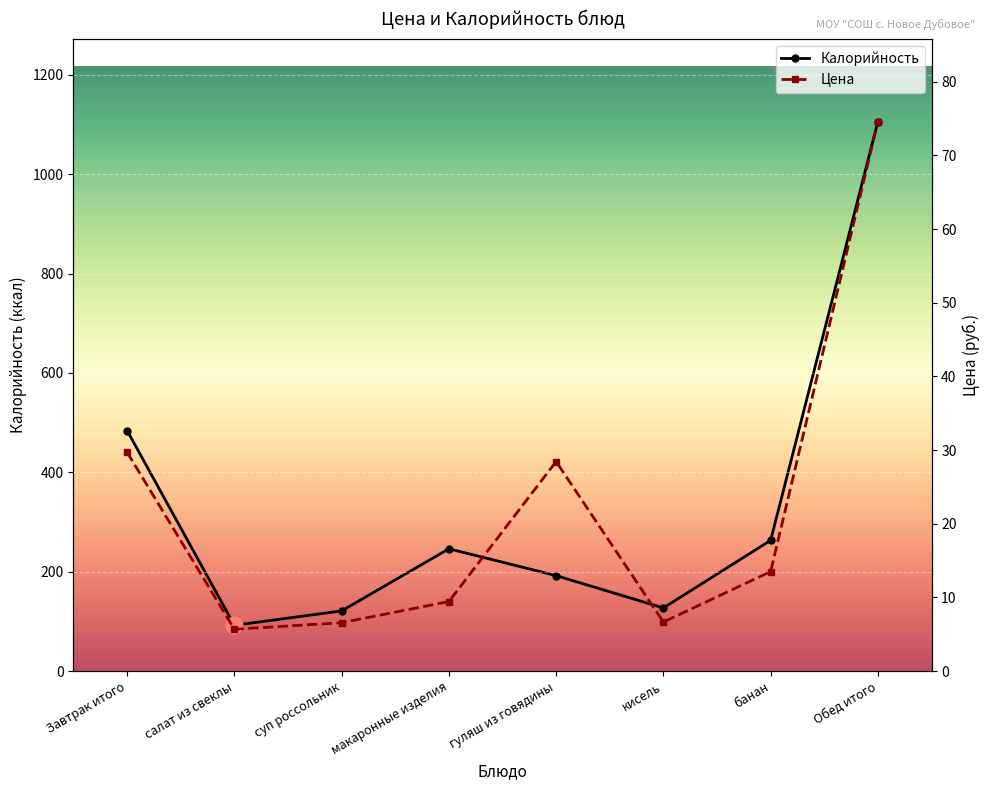

Reading right to left, list all the values displayed in this chart.

Калорийность: 1106.0	263.0	127.0	192.0	246.0	121.0	92.0	484.0
Цена: 74.6	13.5	6.7	28.4	9.4	6.6	5.7	29.7